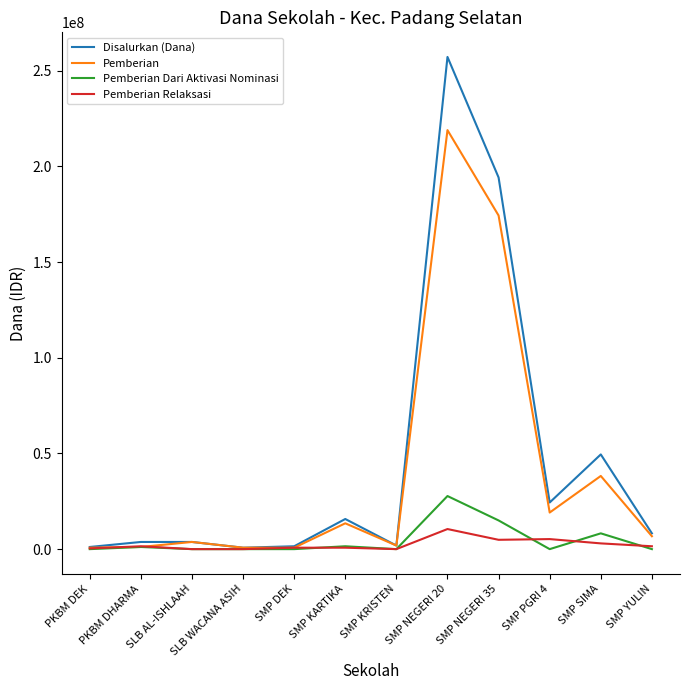

True or false: Pemberian Relaksasi has a value of 4875000 at SMP NEGERI 35.

True